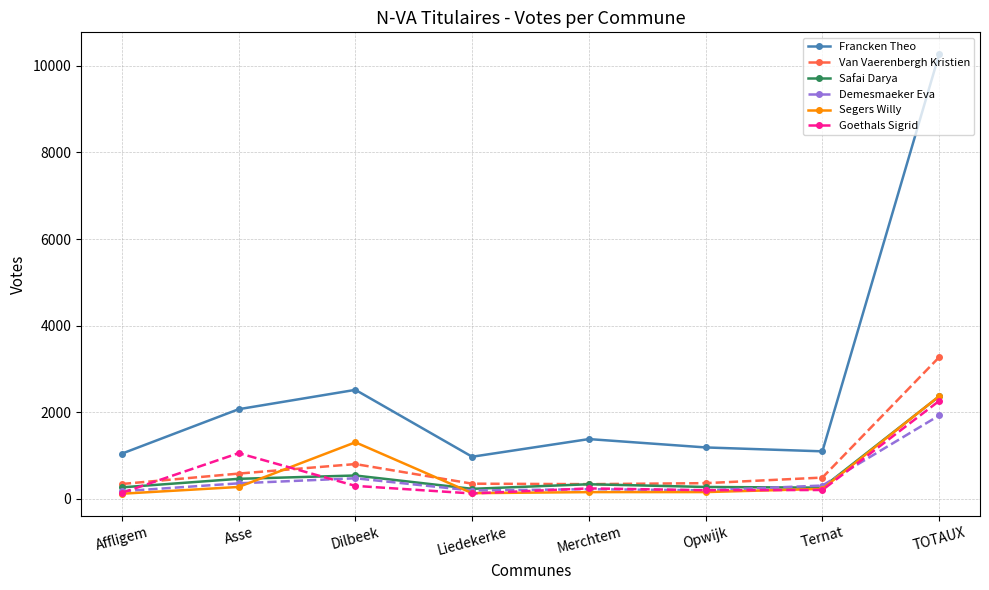

How many data points in Demesmaeker Eva are less than 307?

4